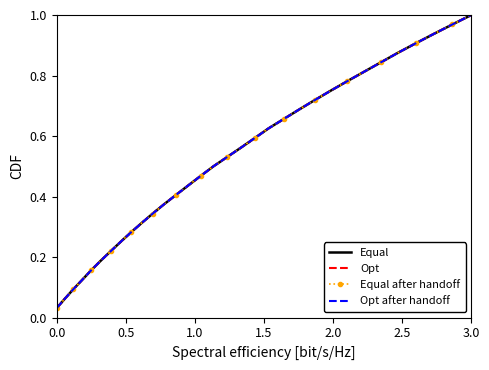

True or false: Opt after handoff and Equal intersect in this chart.

False